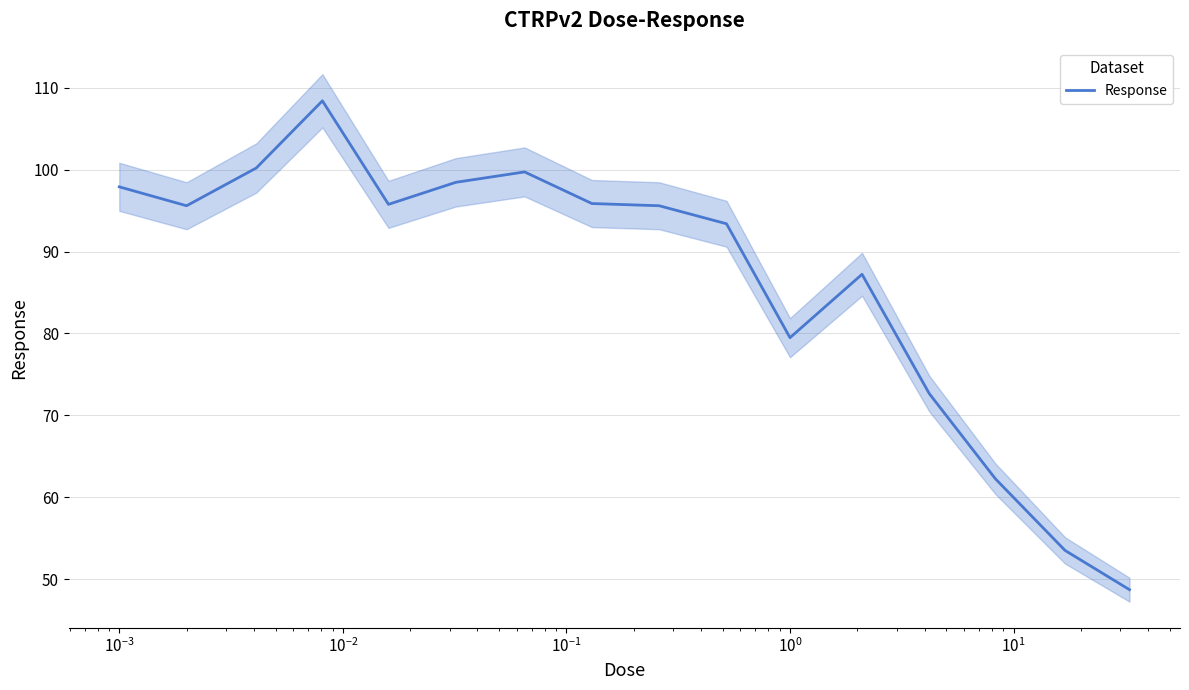

Reading left to right, transcribe all the data shown in this chart.

97.9	95.6	100.2	108.4	95.8	98.5	99.7	95.9	95.6	93.4	79.5	87.2	72.6	62.2	53.5	48.7